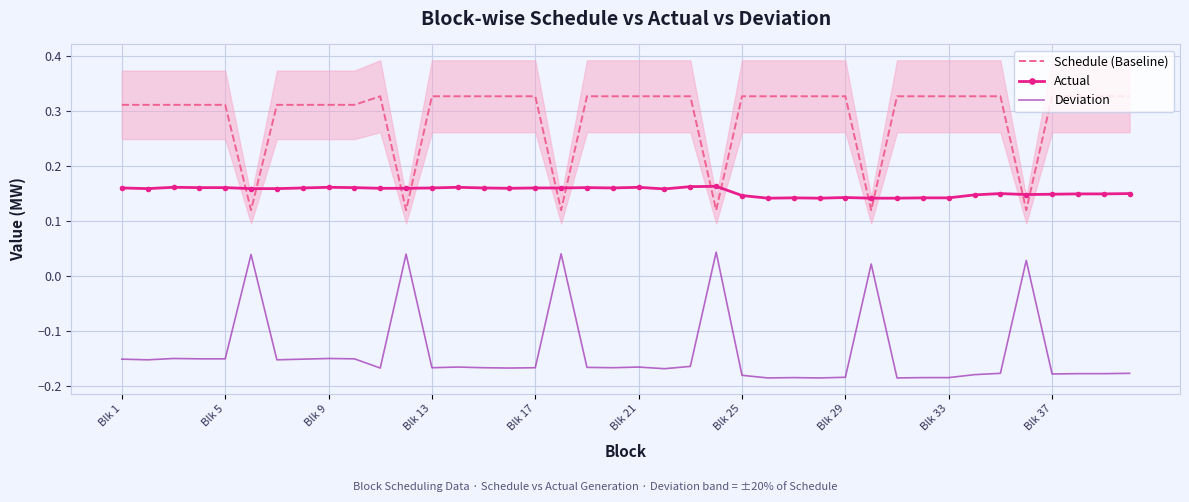

How many values in Deviation are below zero?

34